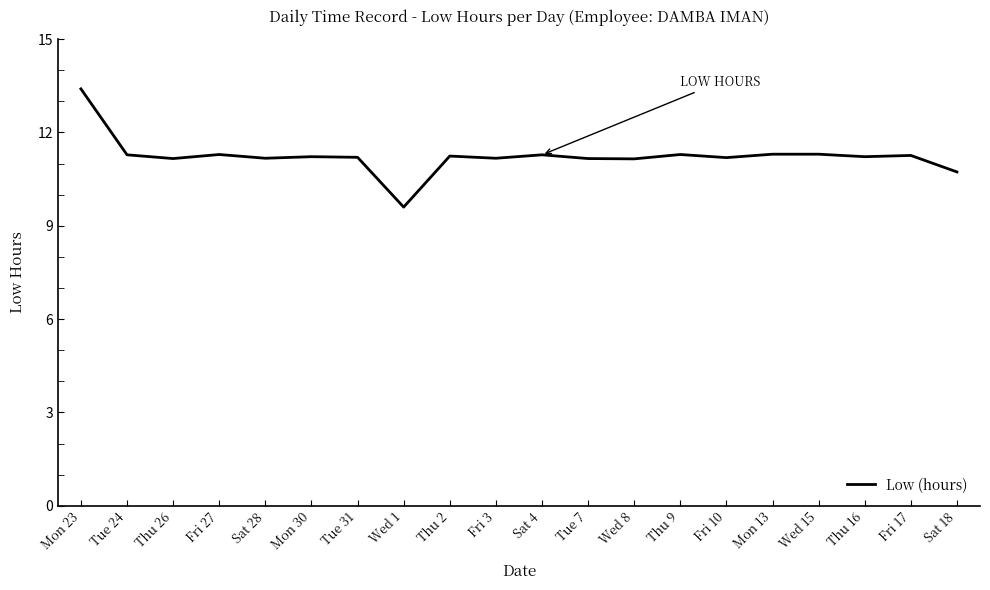

What is the change in value from Sat 4 to Wed 8?

-0.1